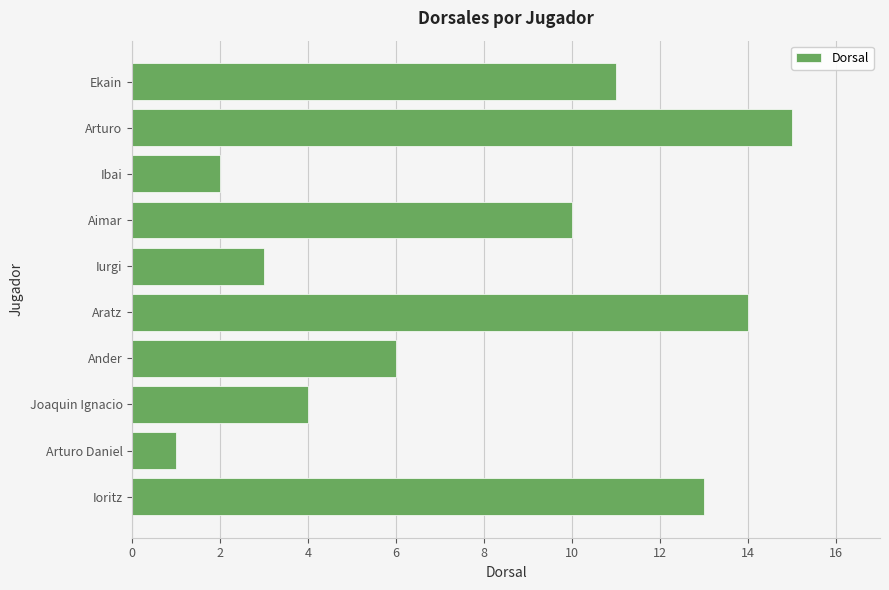

Reading bottom to top, extract all data points from this chart.

Ioritz=13	Arturo Daniel=1	Joaquin Ignacio=4	Ander=6	Aratz=14	Iurgi=3	Aimar=10	Ibai=2	Arturo=15	Ekain=11